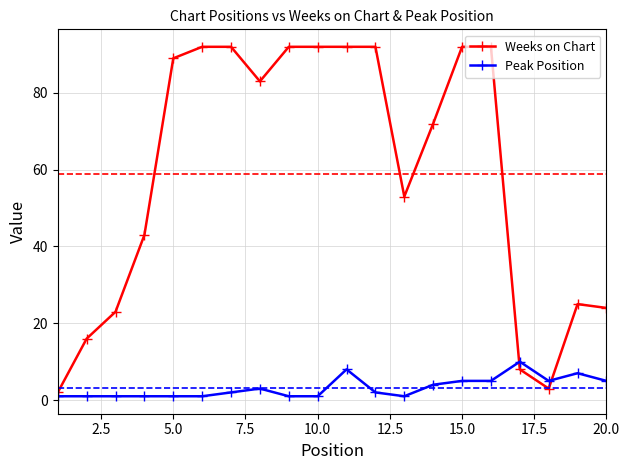

Which series has the largest range (max minus min)?

Weeks on Chart